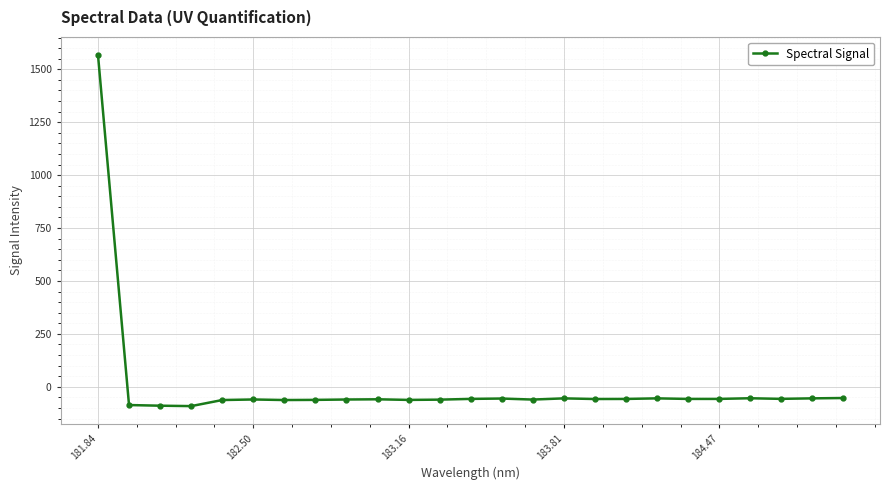

What is the greatest value displayed?

1569.8